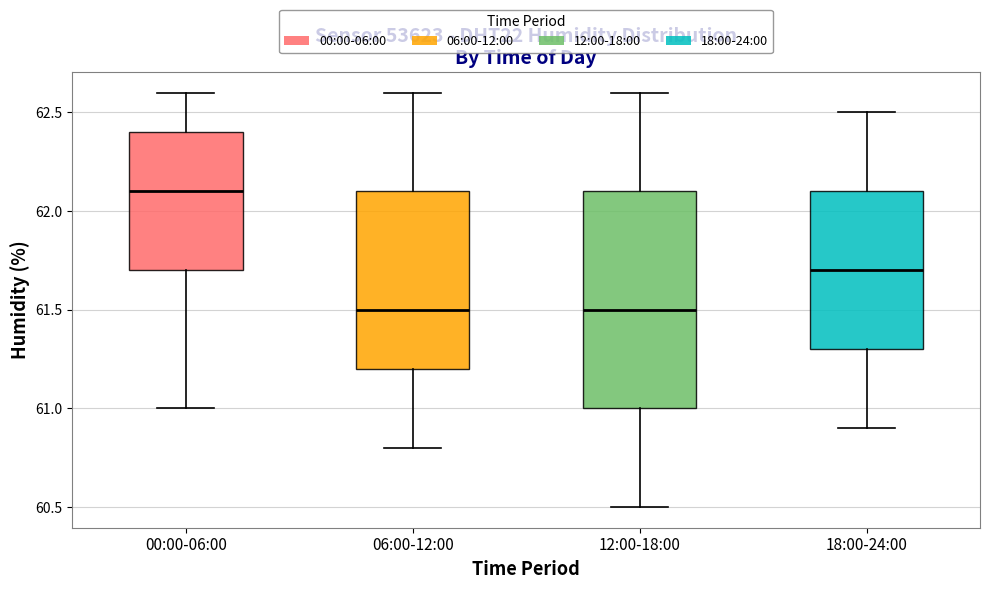

Reading left to right, transcribe this box plot: for each box, give where its median line is, the range the box spans, and where its two whiskers end, as read against the y-axis. The values are not printed on the chart, so give them approximately, as read against the axis.

00:00-06:00: median 62.1, box 61.7 to 62.4, whiskers 61.0 to 62.6
06:00-12:00: median 61.5, box 61.2 to 62.1, whiskers 60.8 to 62.6
12:00-18:00: median 61.5, box 61.0 to 62.1, whiskers 60.5 to 62.6
18:00-24:00: median 61.7, box 61.3 to 62.1, whiskers 60.9 to 62.5